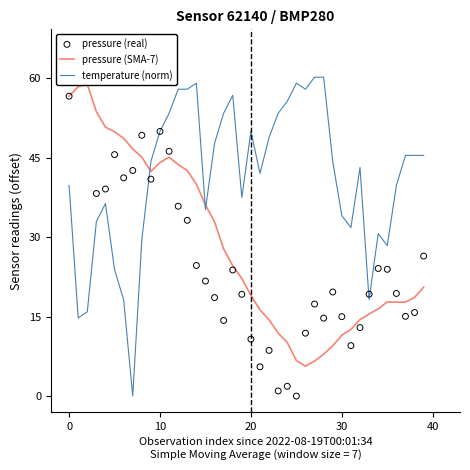

At how many categories does at least one series exceed 18?

40